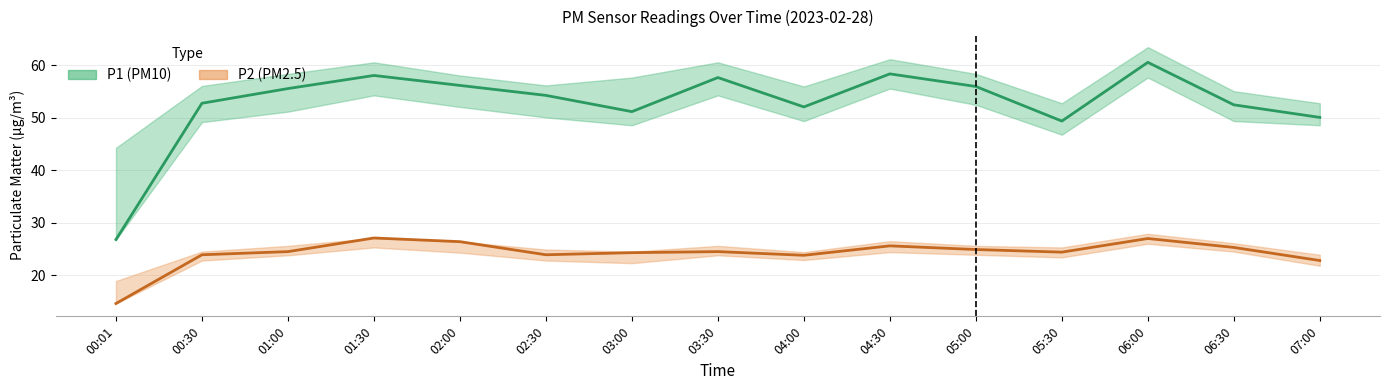

How many interior local peaks does the P1 series have?

4